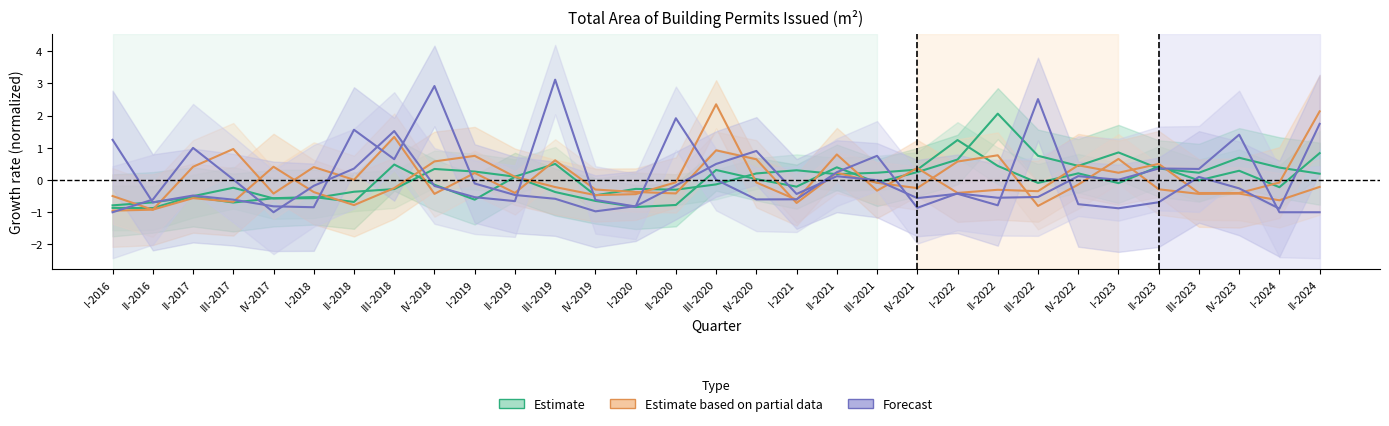

What is the spread (max minus min) of values at III-2023?

0.8